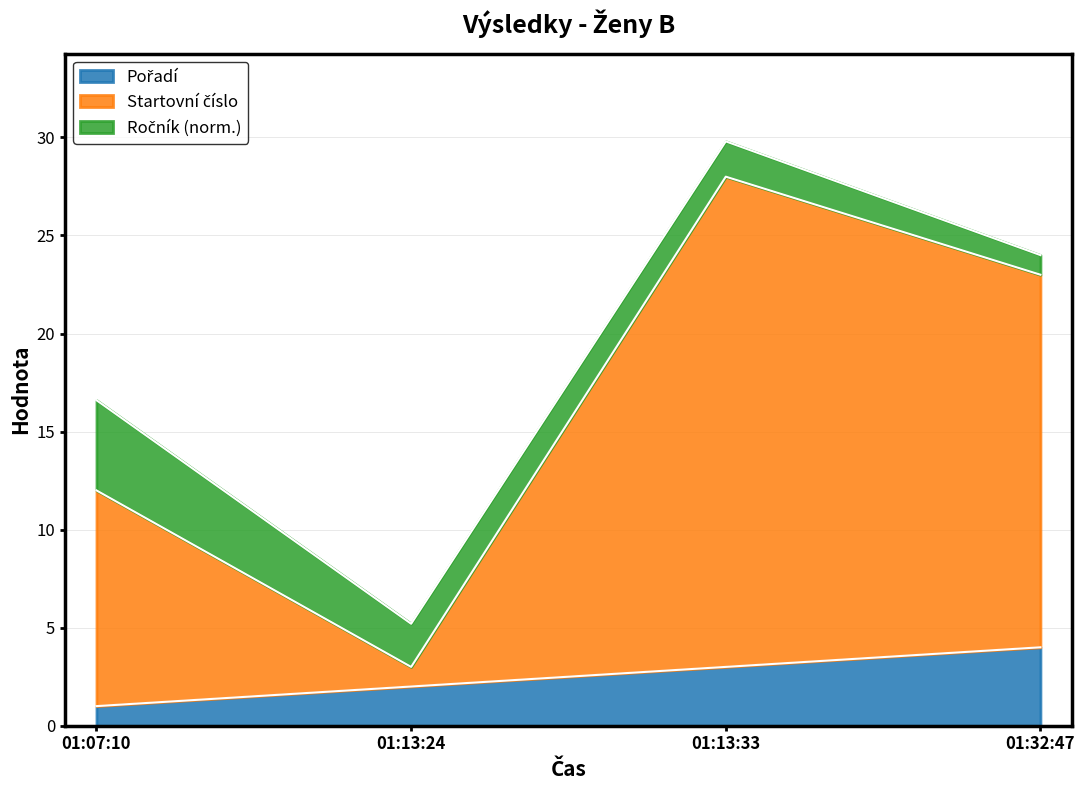

What is the total value across all series at 01:07:10?

16.6